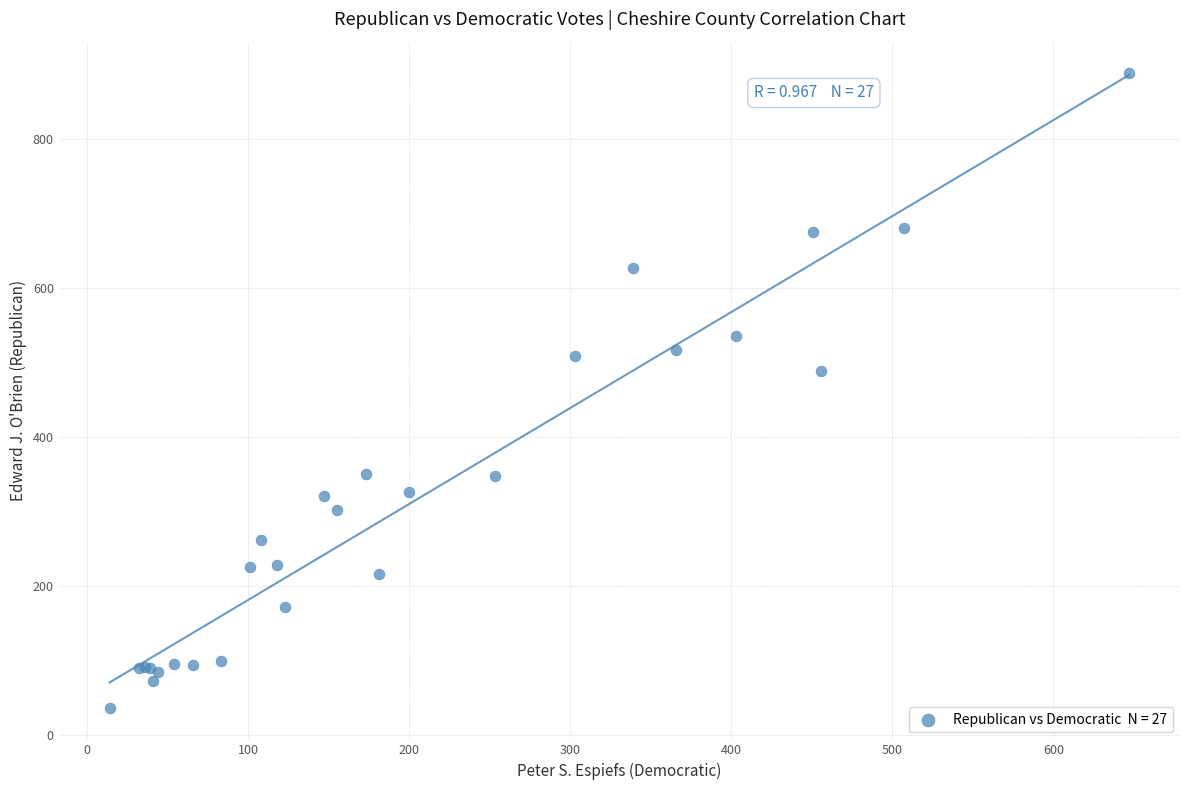

What Y value in the scatter plot is closest to 462?

489